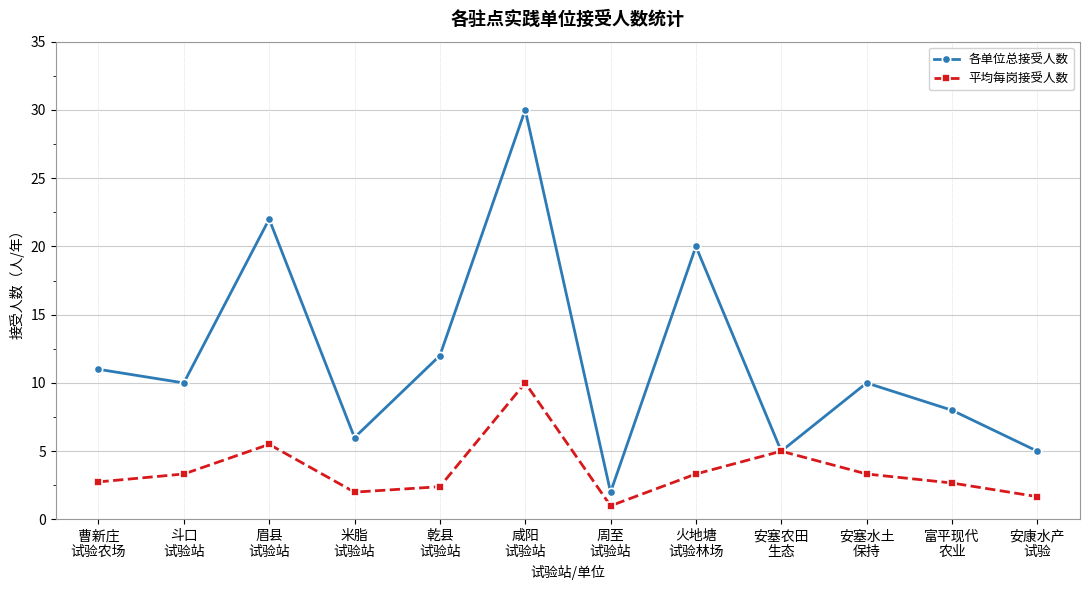

What is the value of the 平均每岗接受人数 point at the 6th from the left?

10.0